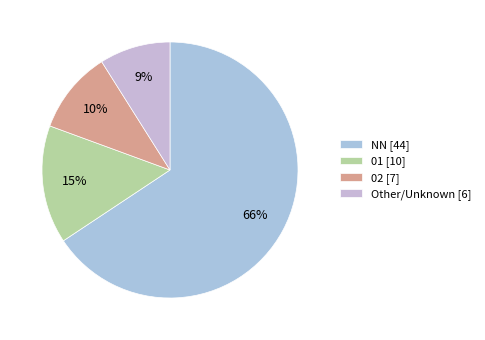

Rank the categories by value from lowest to highest.

Other/Unknown [6], 02 [7], 01 [10], NN [44]